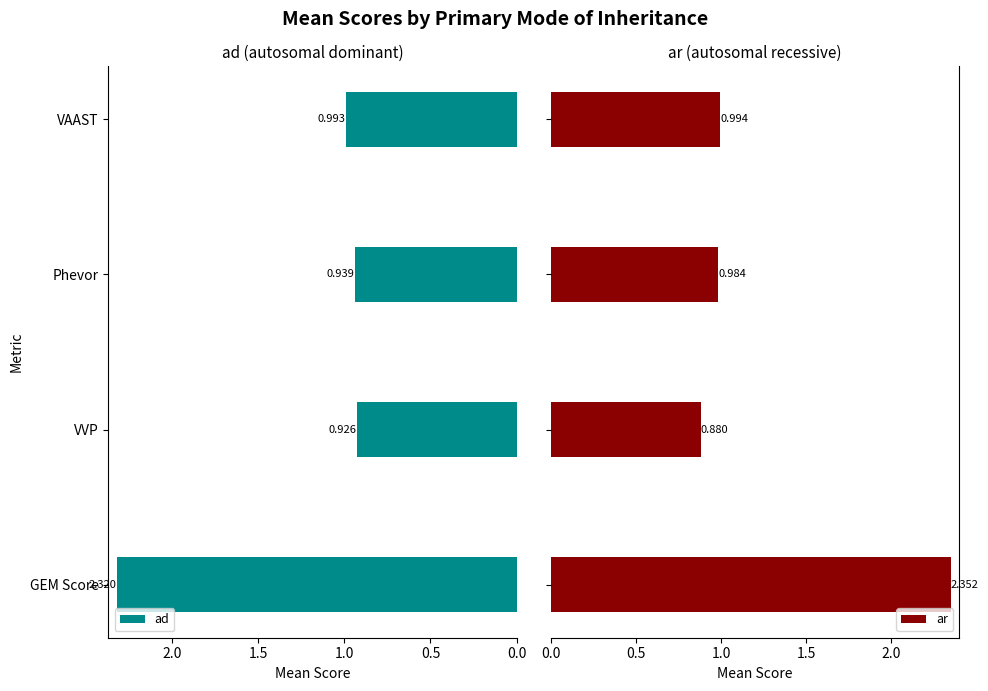

List the series in order of their peak value, lowest first.

ad, ar